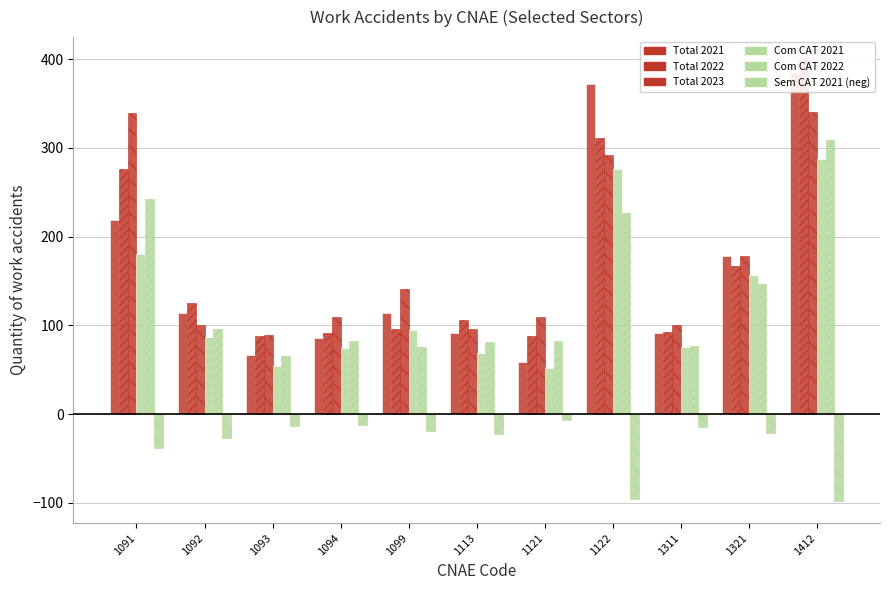

The value of Sem CAT 2021 at 1094 is -12. True or false?

True